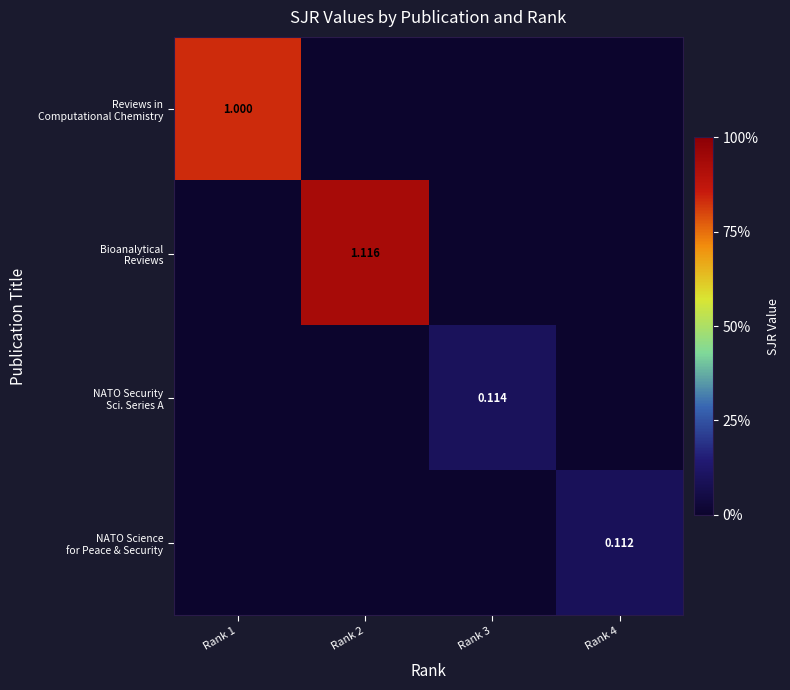

What is the total value across all series at Rank 3?

0.1